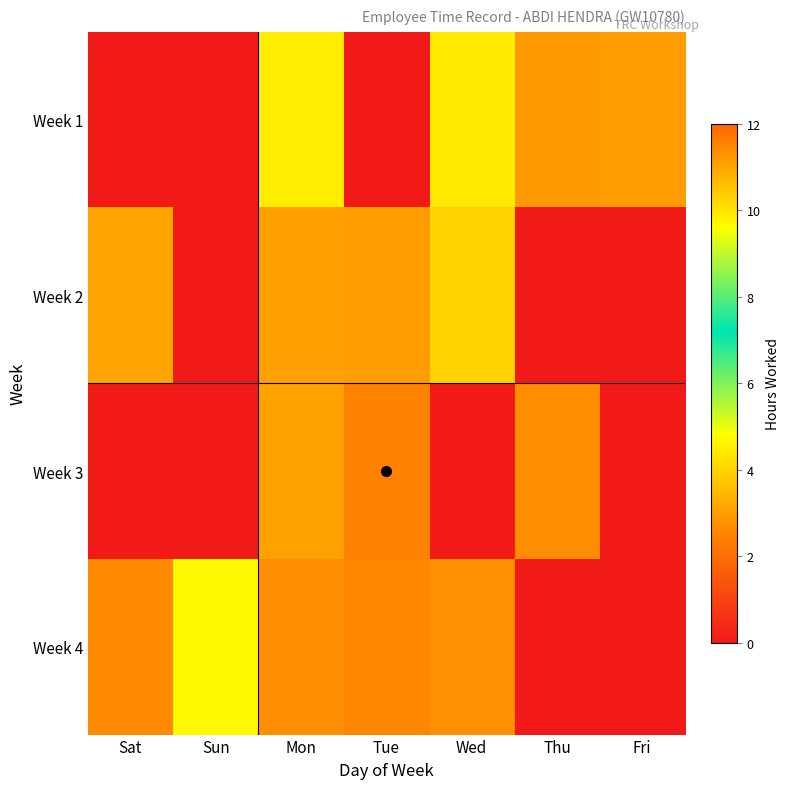

List the series in order of their peak value, lowest first.

Week 2, Week 1, Week 4, Week 3